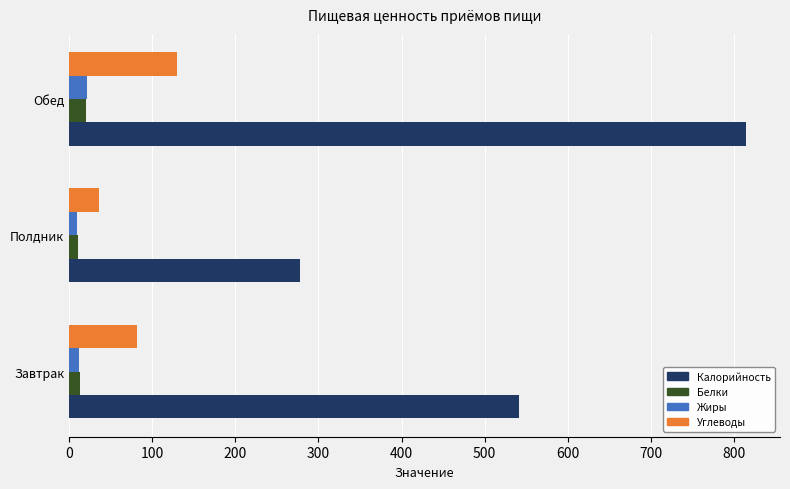

What is the difference between the second highest and minimum values in the Калорийность series?

263.4